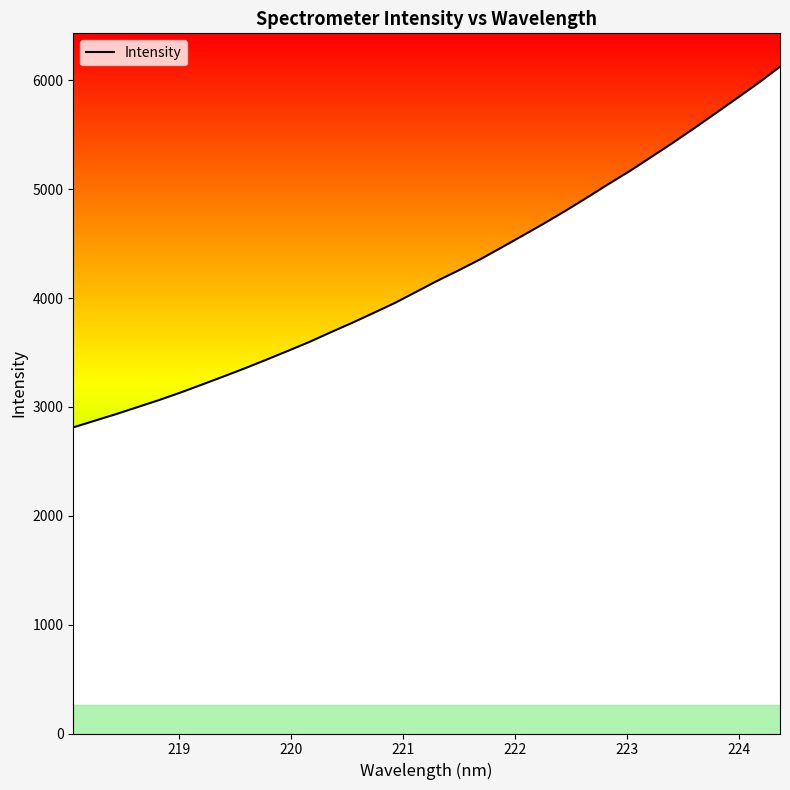

What is the minimum value shown in the chart?

2812.5